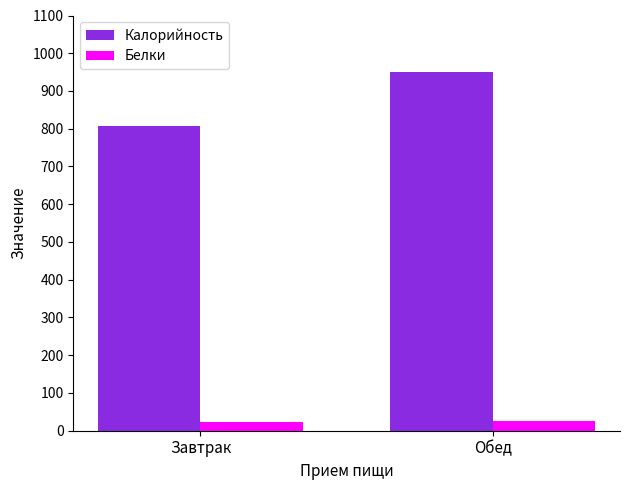

What is the difference between the maximum and minimum values in the Белки series?

3